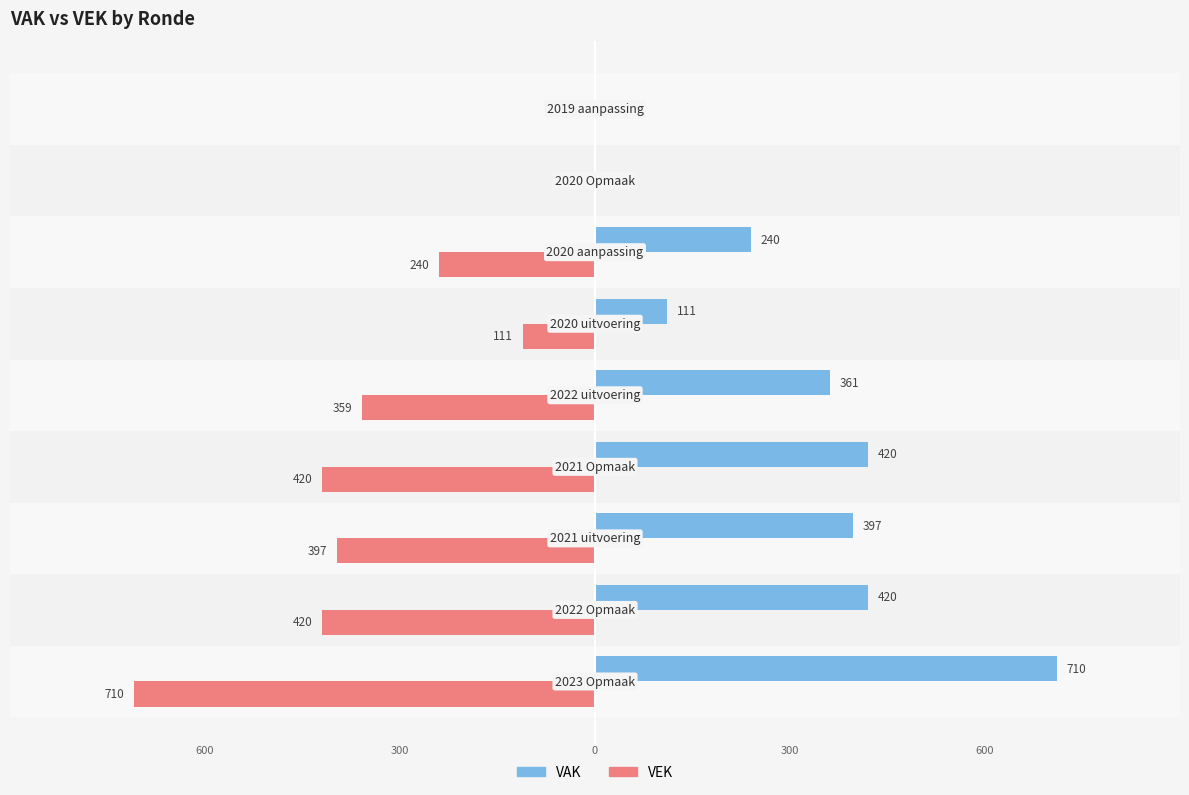

What is the highest value of the VAK series?

710